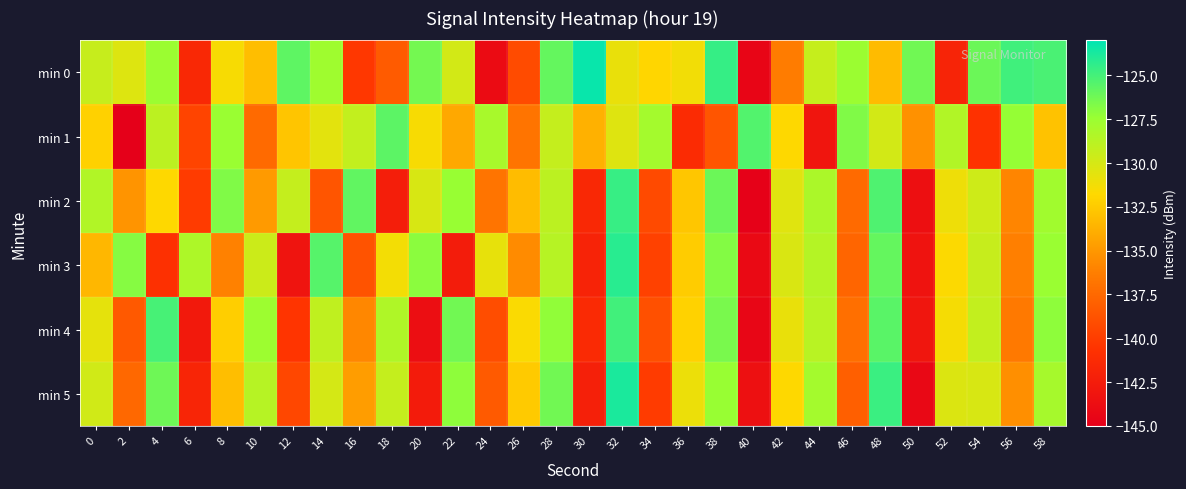

At which category is the sum across all series the highest?

32